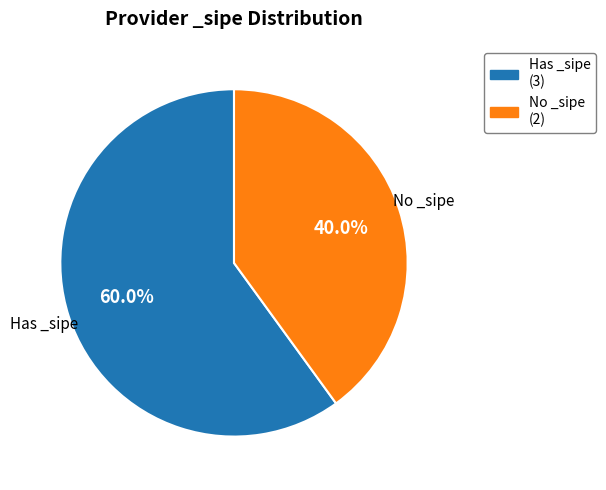

To the nearest percent, what is the average slice percentage?

50%